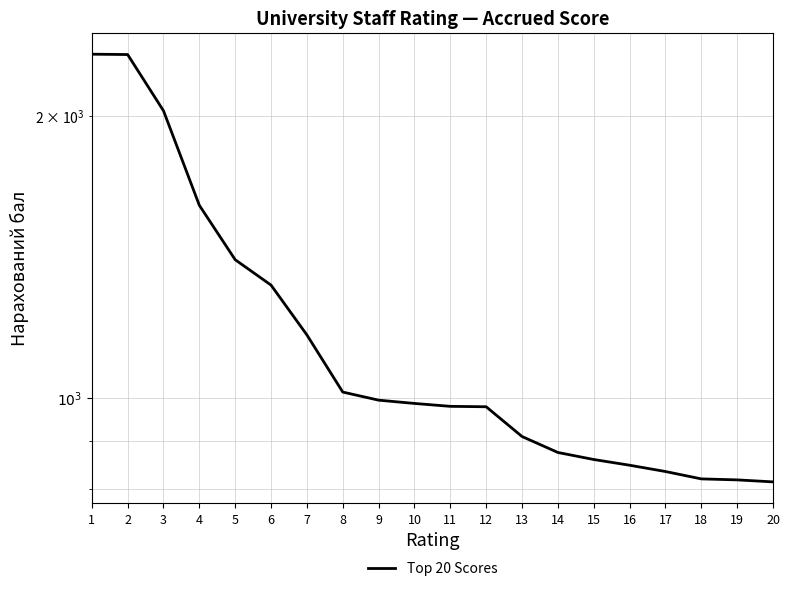

How many lines are shown in the chart?

1